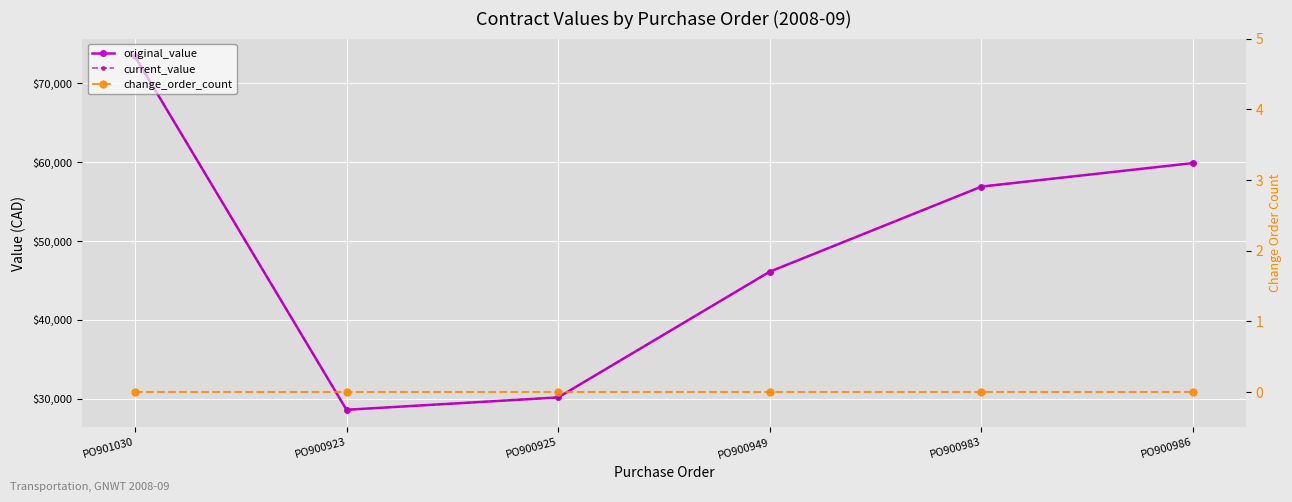

In original_value, how many points are lower than both neighbors (excluding endpoints)?

1